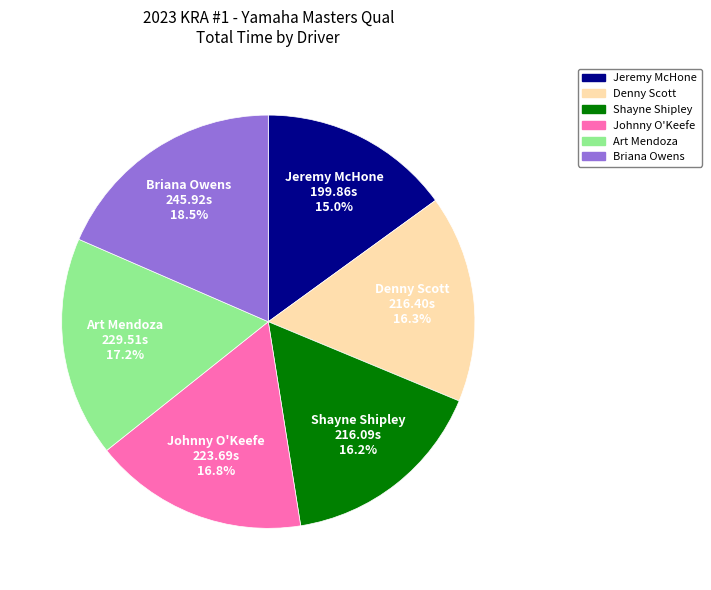

Does any single category account for the majority?

No